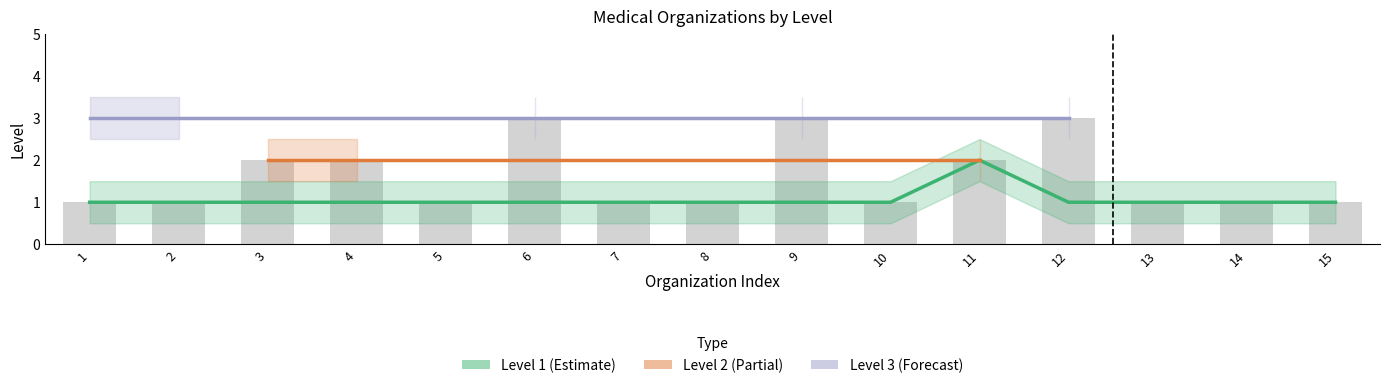

True or false: Level 1 (Estimate) has a value of 0 at 15.

False